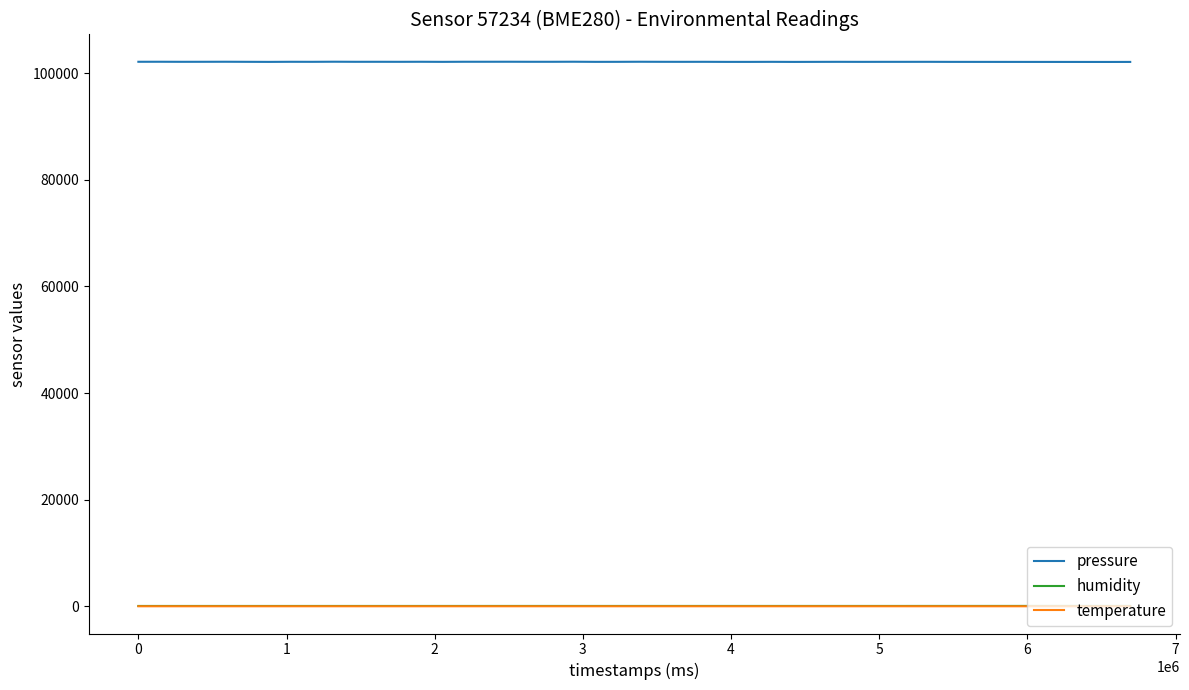

True or false: humidity and temperature intersect in this chart.

False